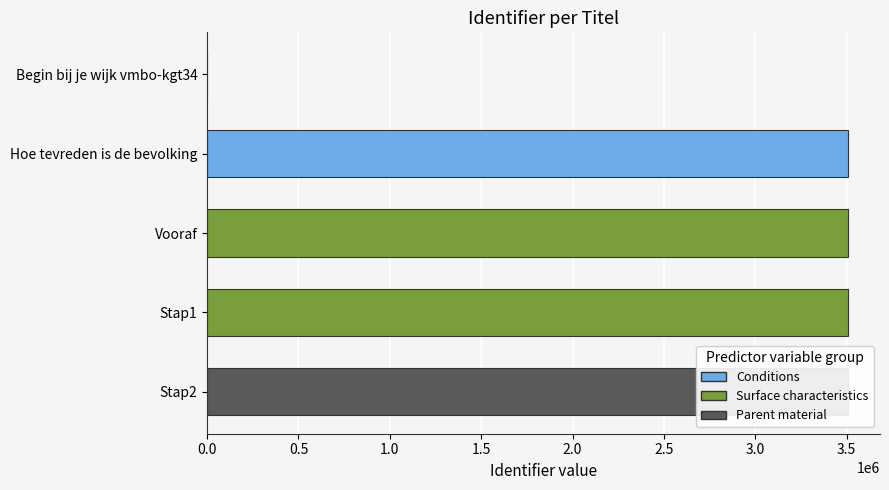

What is the difference between the maximum and minimum values?

3506980